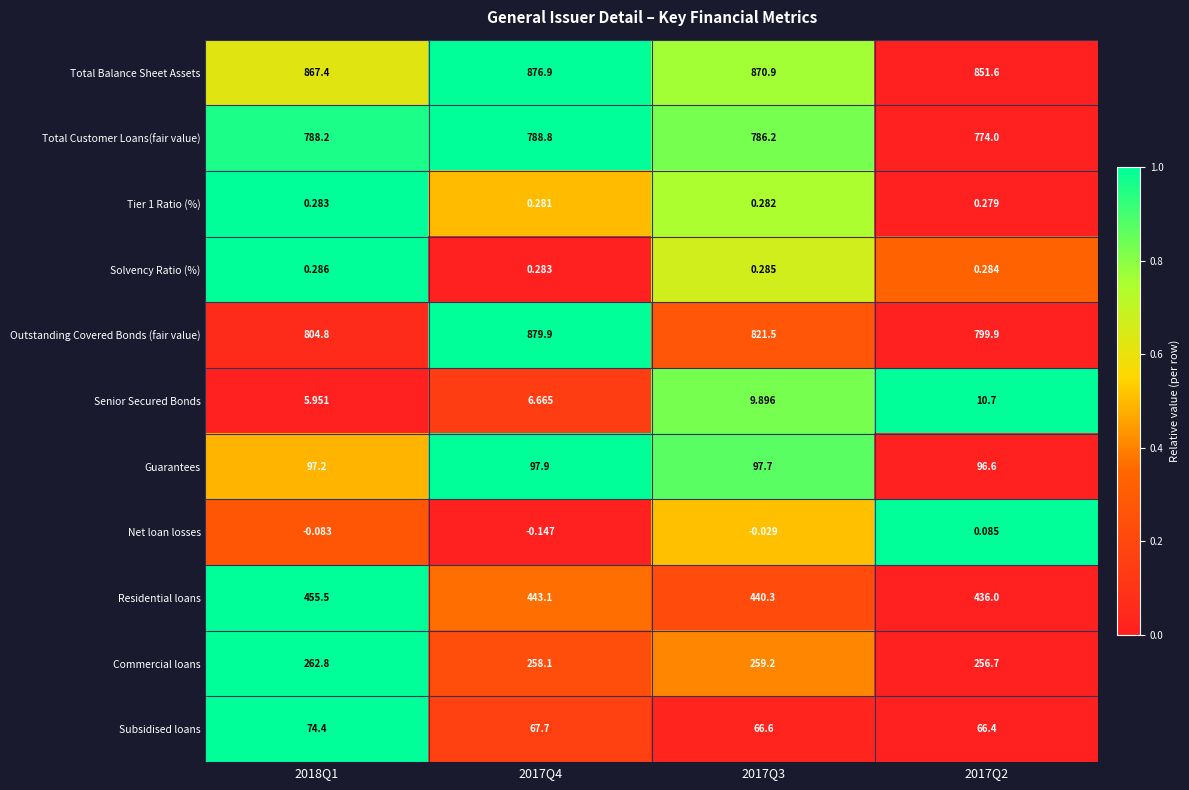

Between 2018Q1 and 2017Q2, which series saw the biggest shift?

Residential loans